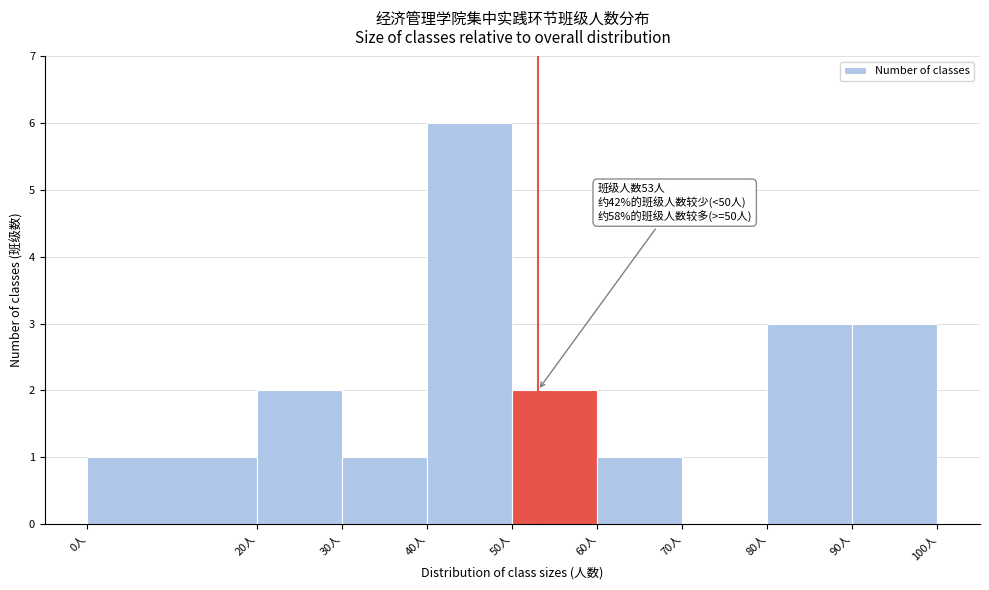

Which range on the x-axis has the tallest bar?

40 to 50